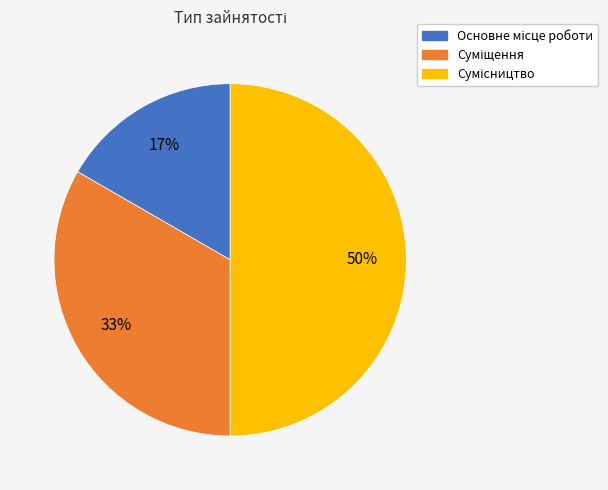

To the nearest percent, what is the difference between the largest and smallest slice percentages?

33%